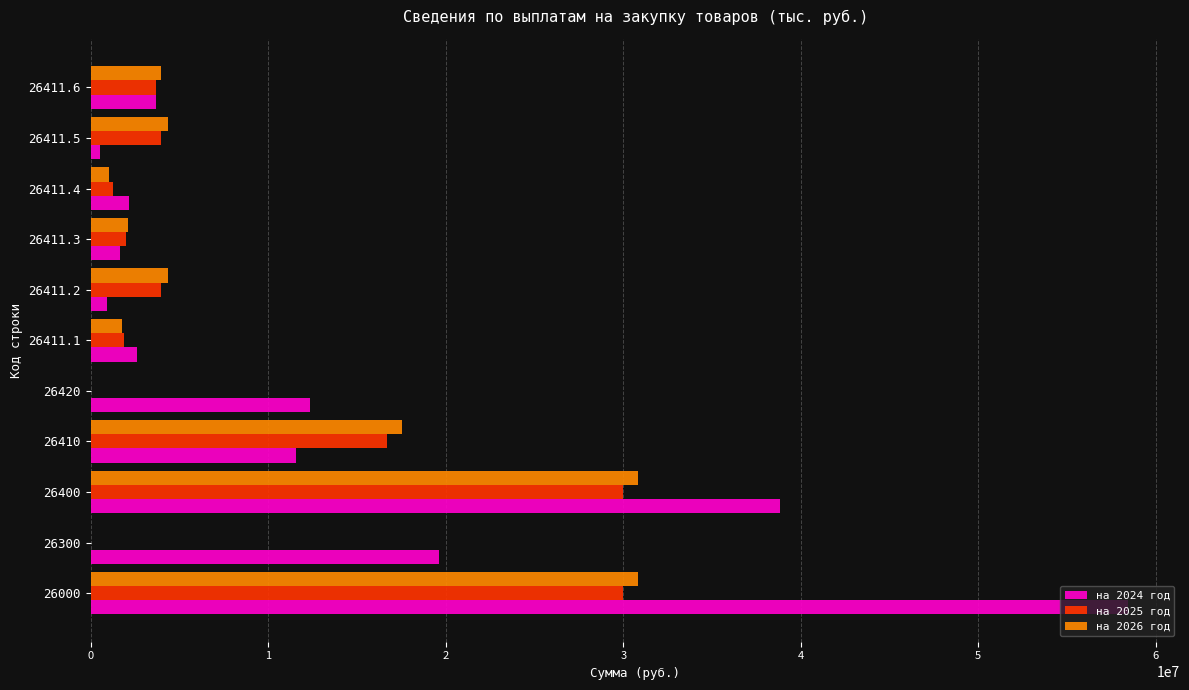

At which category is the sum across all series the highest?

26000